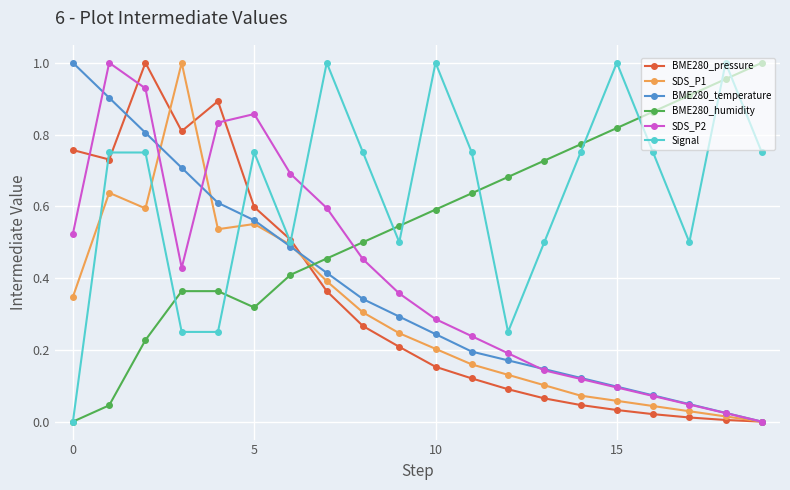

Which series has the largest total across all categories?

Signal